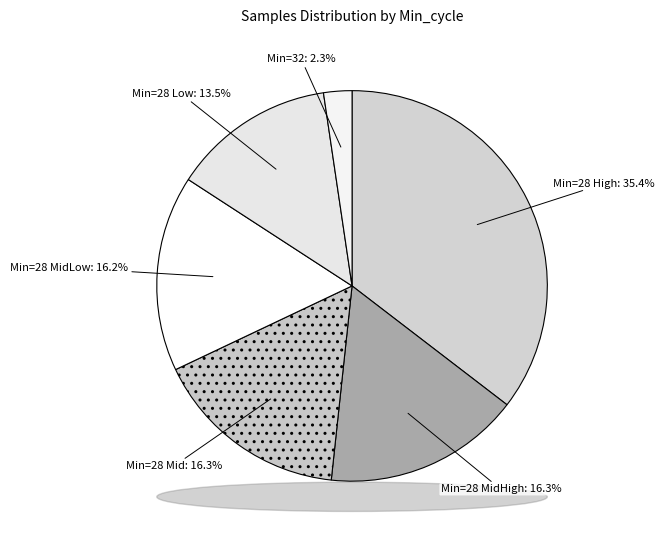

How many slices are in this pie chart?

6